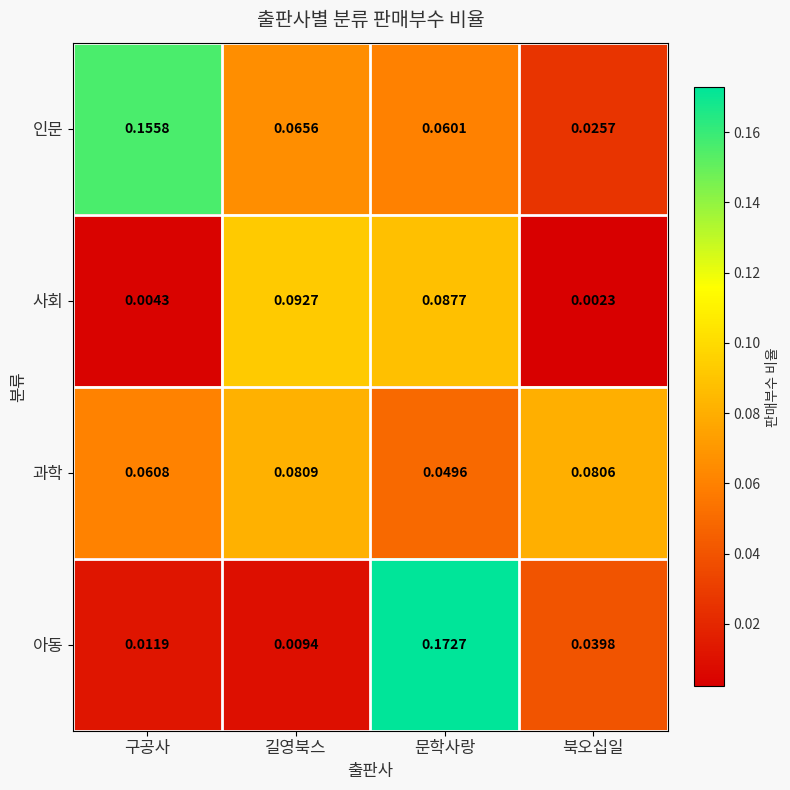

Between 길영북스 and 문학사랑, which series saw the biggest shift?

아동